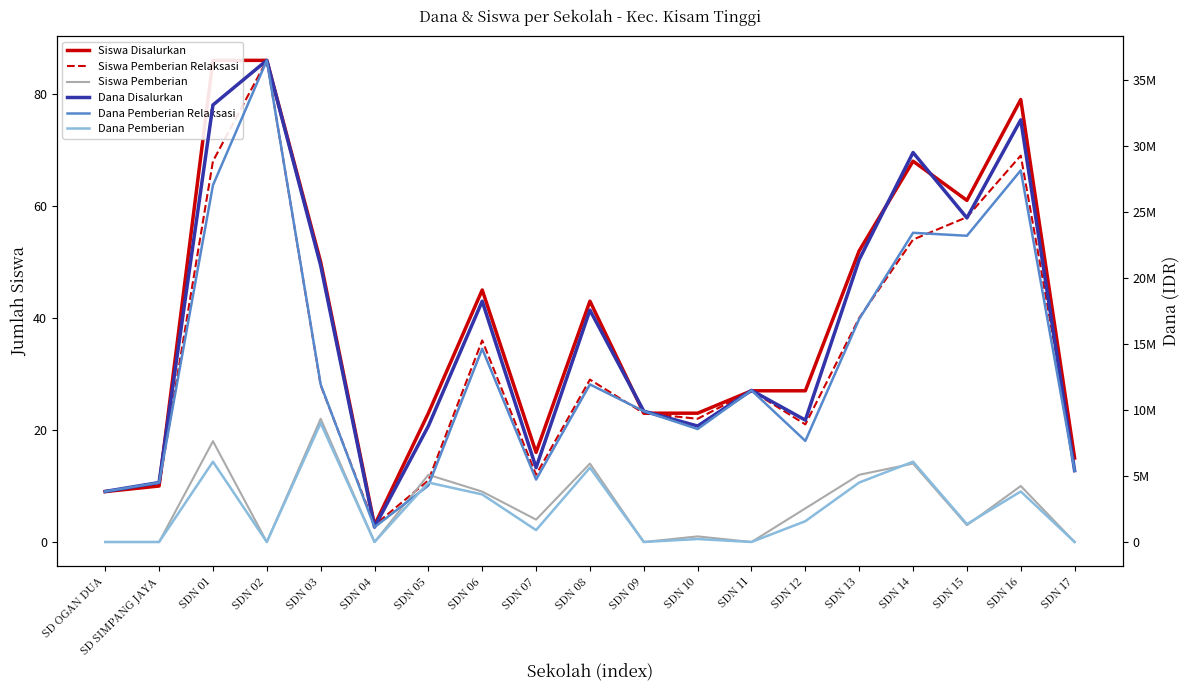

What is the difference between the Siswa Disalurkan values at SDN 01 and SDN 14?

18